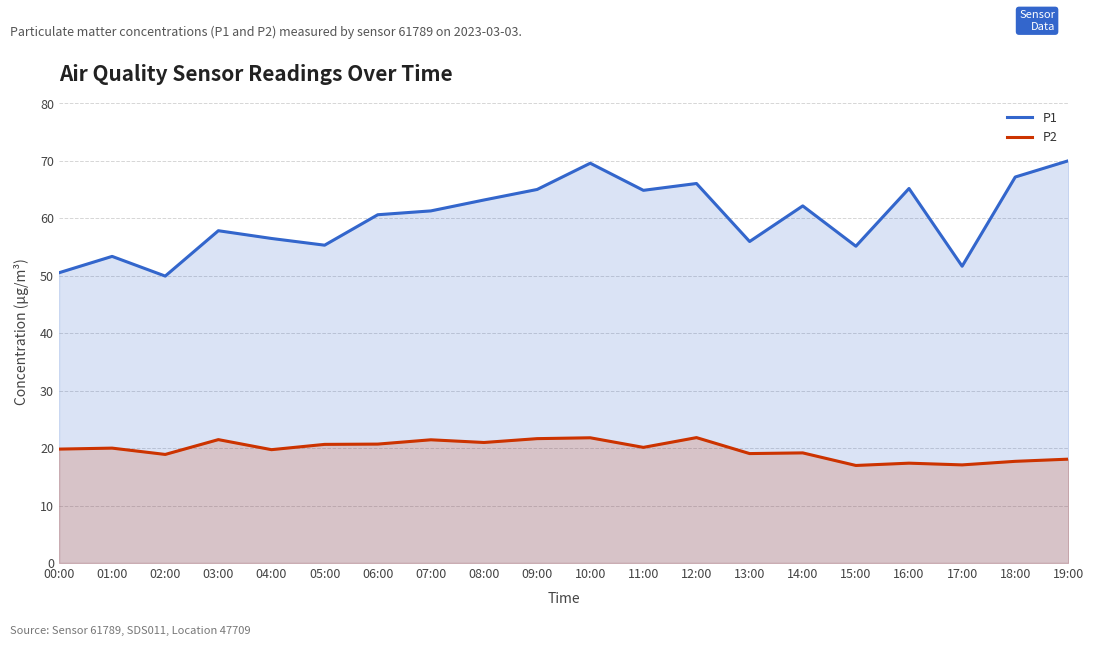

Which category has the lowest value in the P2 series?

15:00